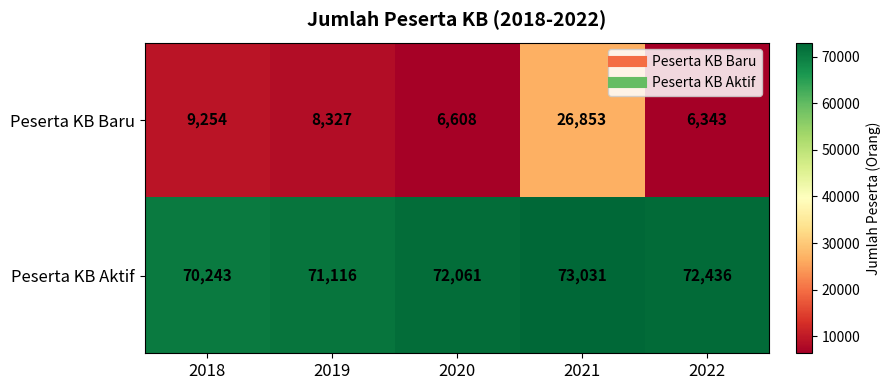

Count the Peserta KB Aktif values in the range 71116 to 72436.

3